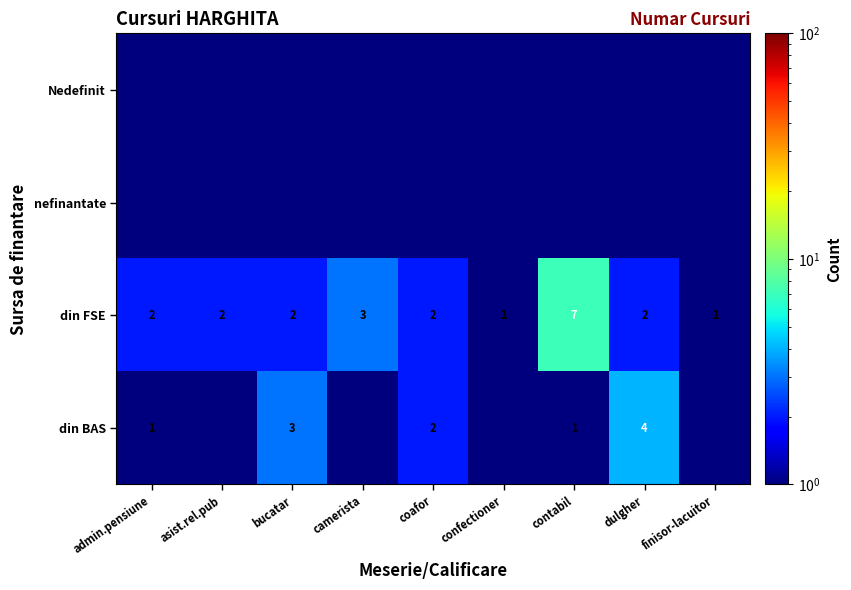

What is the sum of all din FSE values?

22.0